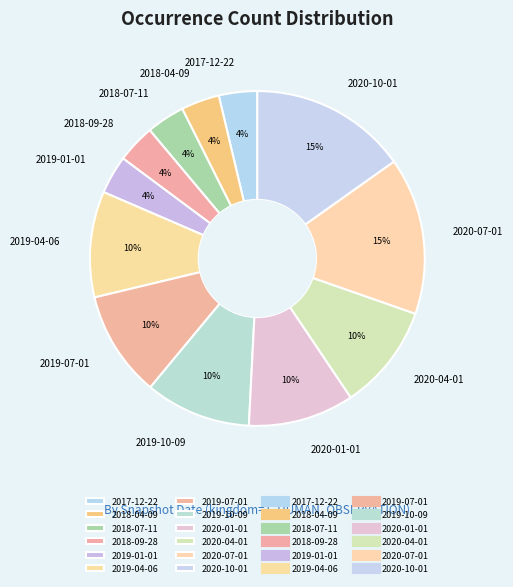

Between 2019-07-01 and 2017-12-22, which is larger?

2019-07-01